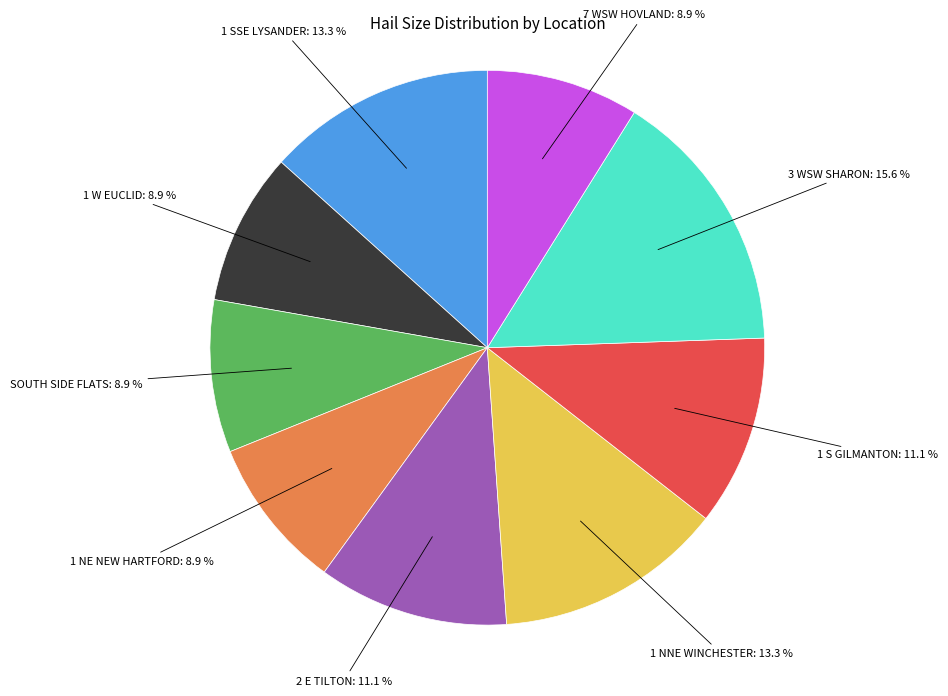

Is there a majority slice in this chart?

No